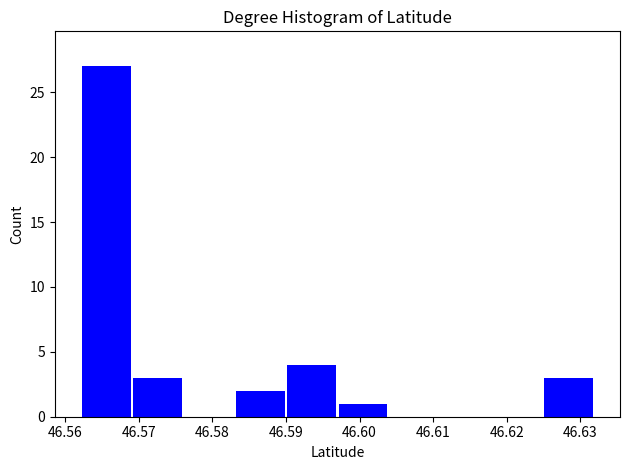

Reading left to right, list every bar in this chart as the range it spans on the x-axis followed by its height. Neither the bar edges nor the heights are printed on the chart, so give them approximately, as read against the axes.

46.562 to 46.569: 27
46.569 to 46.576: 3
46.576 to 46.583: 0
46.583 to 46.590: 2
46.590 to 46.597: 4
46.597 to 46.604: 1
46.604 to 46.611: 0
46.611 to 46.618: 0
46.618 to 46.625: 0
46.625 to 46.632: 3